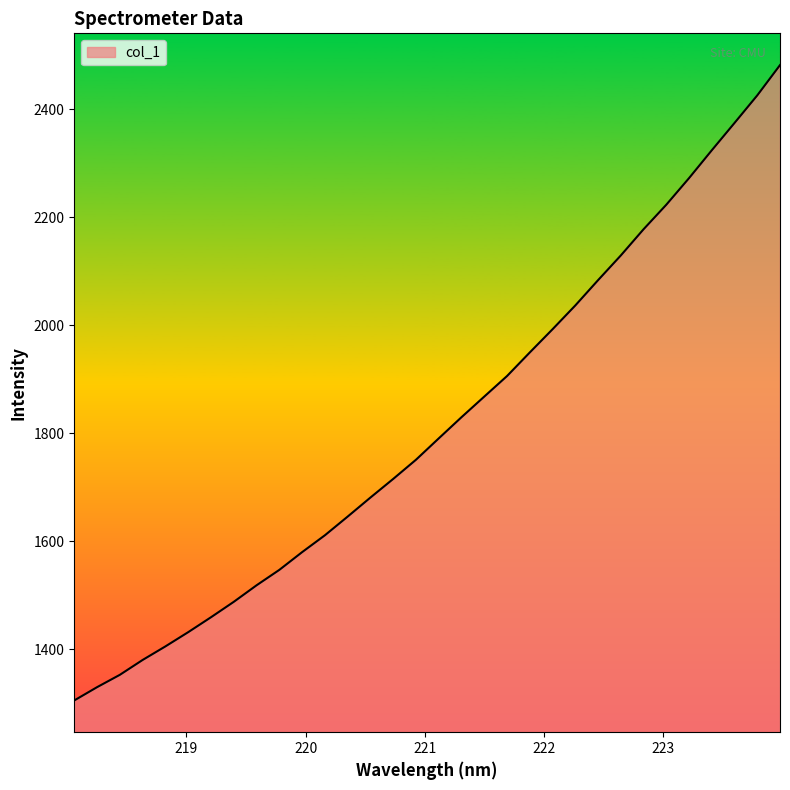

What is the smallest value displayed?

1305.7